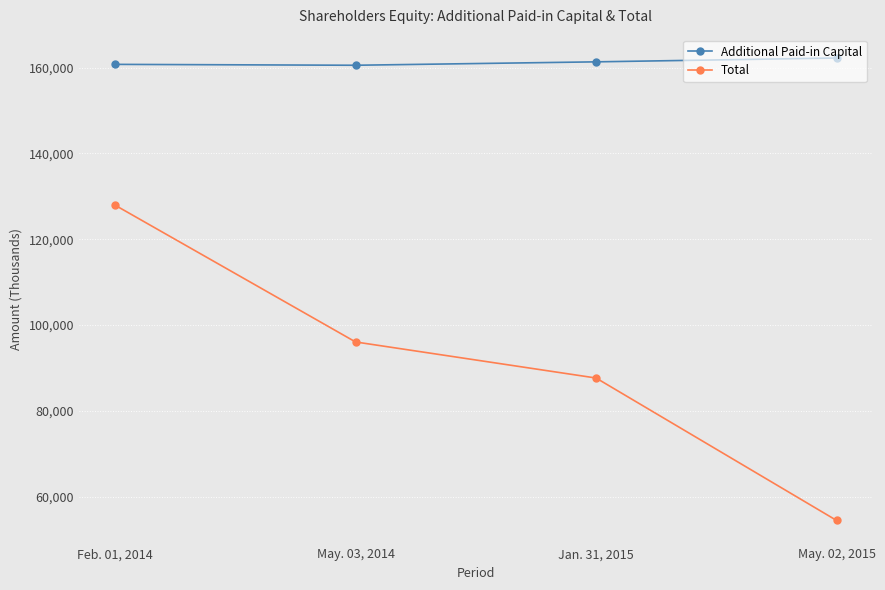

True or false: Additional Paid-in Capital and Total intersect in this chart.

False